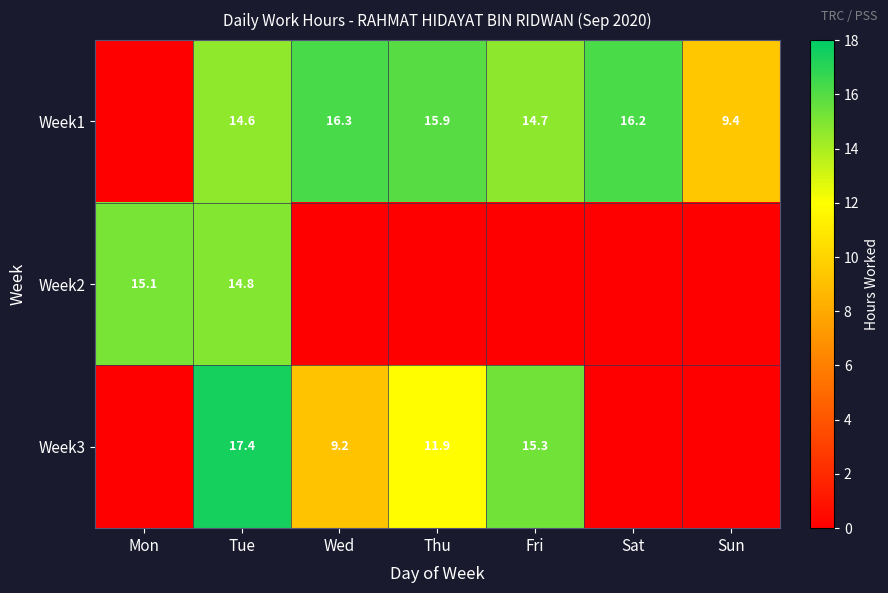

What is the total value across all series at Fri?

30.0